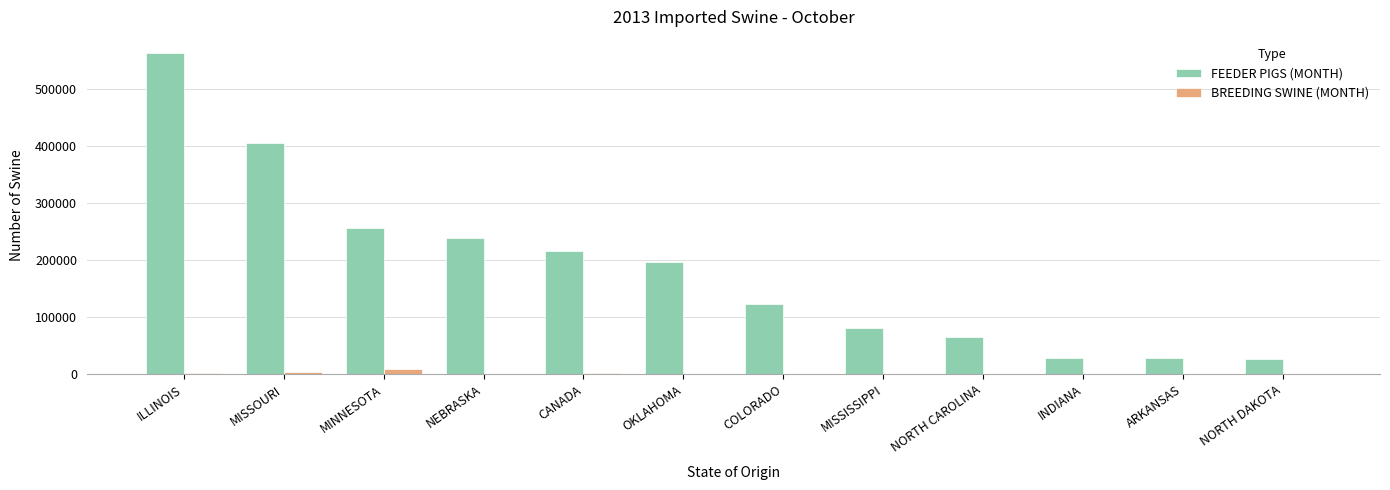

What is the sum of all BREEDING SWINE (MONTH) values?

18776